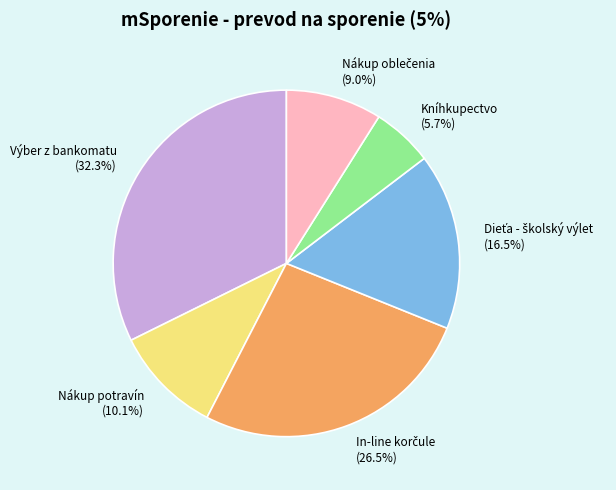

How many slices are in this pie chart?

6